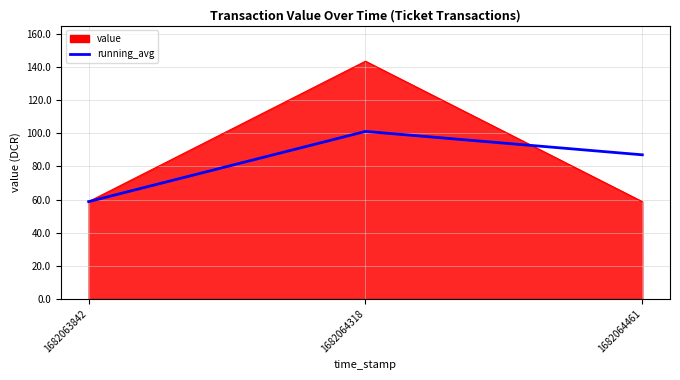

At which label does running_avg reach its minimum?

1682063842